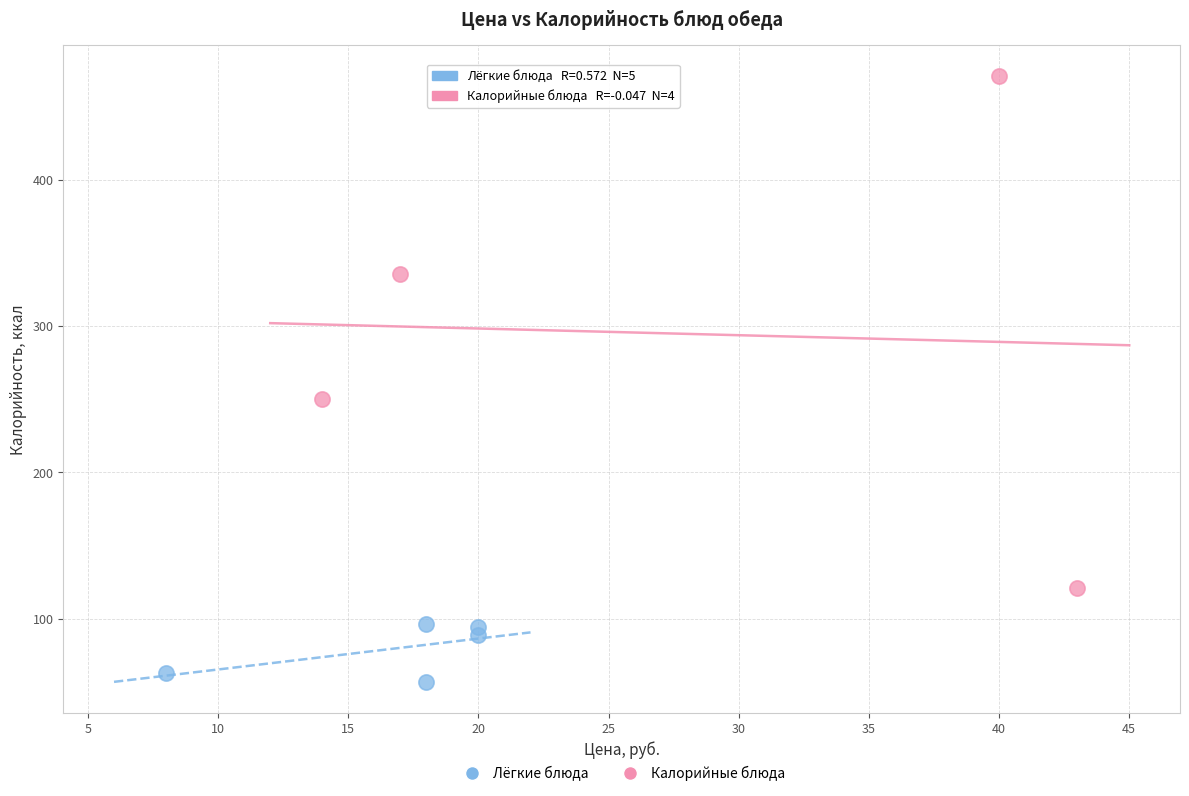

Which series contains the highest Y value?

Калорийные блюда